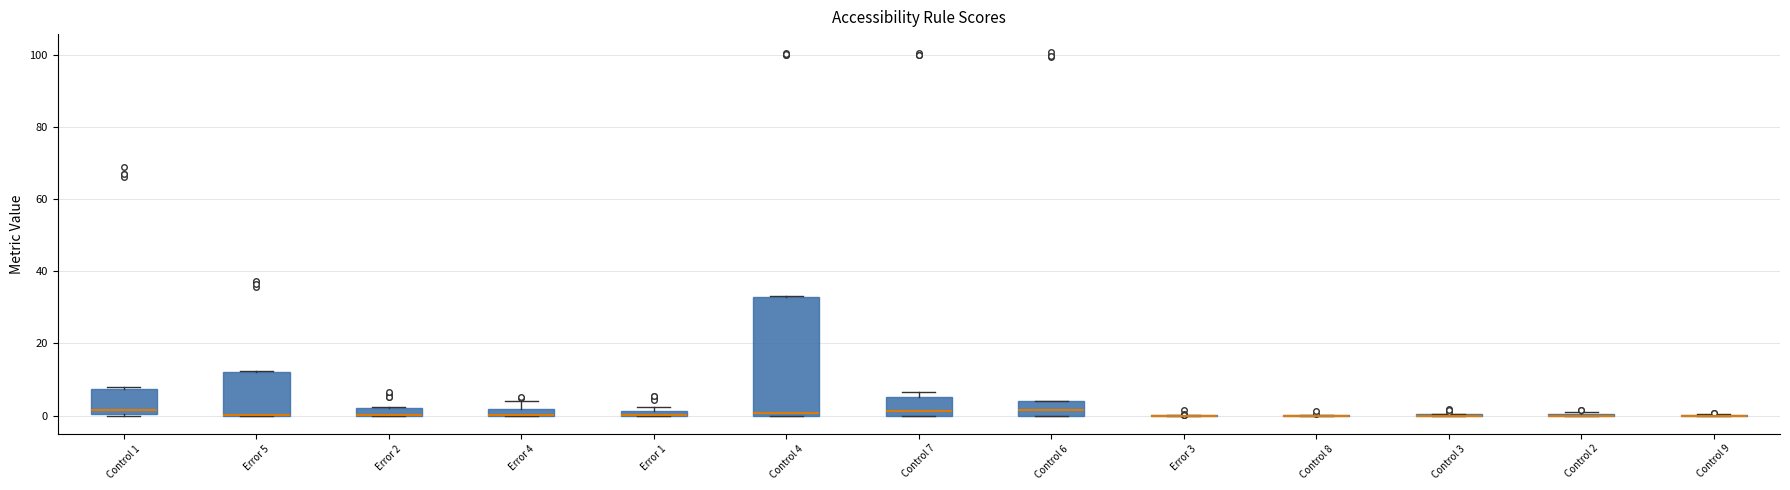

Which box is the tallest, from its lower edge to its upper edge?

Control 4